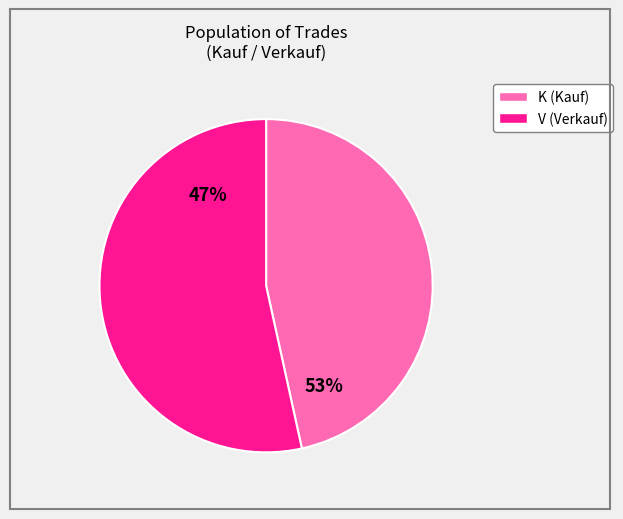

Is it true that 33 is 10% of the pie?

False